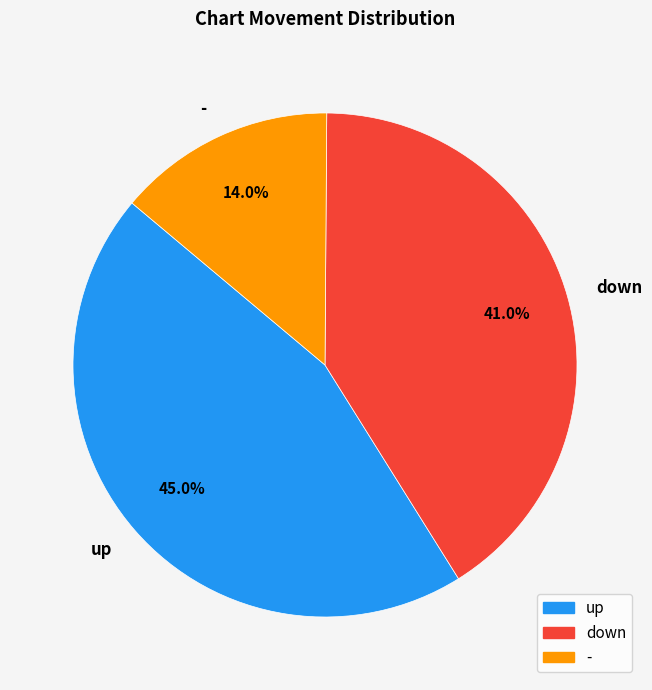

How many slices are in this pie chart?

3